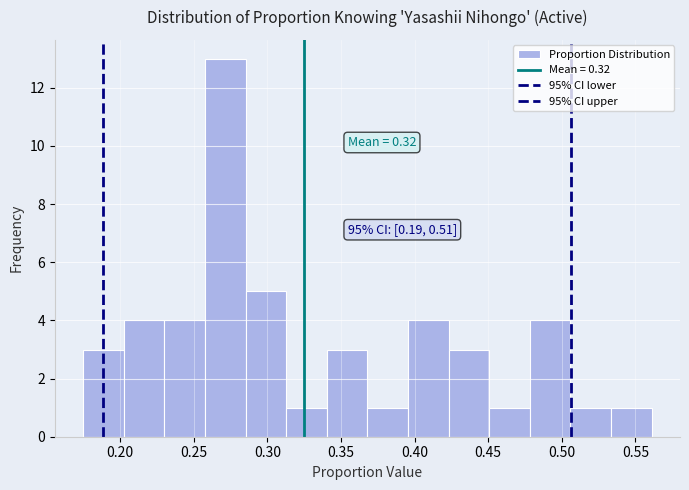

Which range on the x-axis has the tallest bar?

0.260 to 0.285